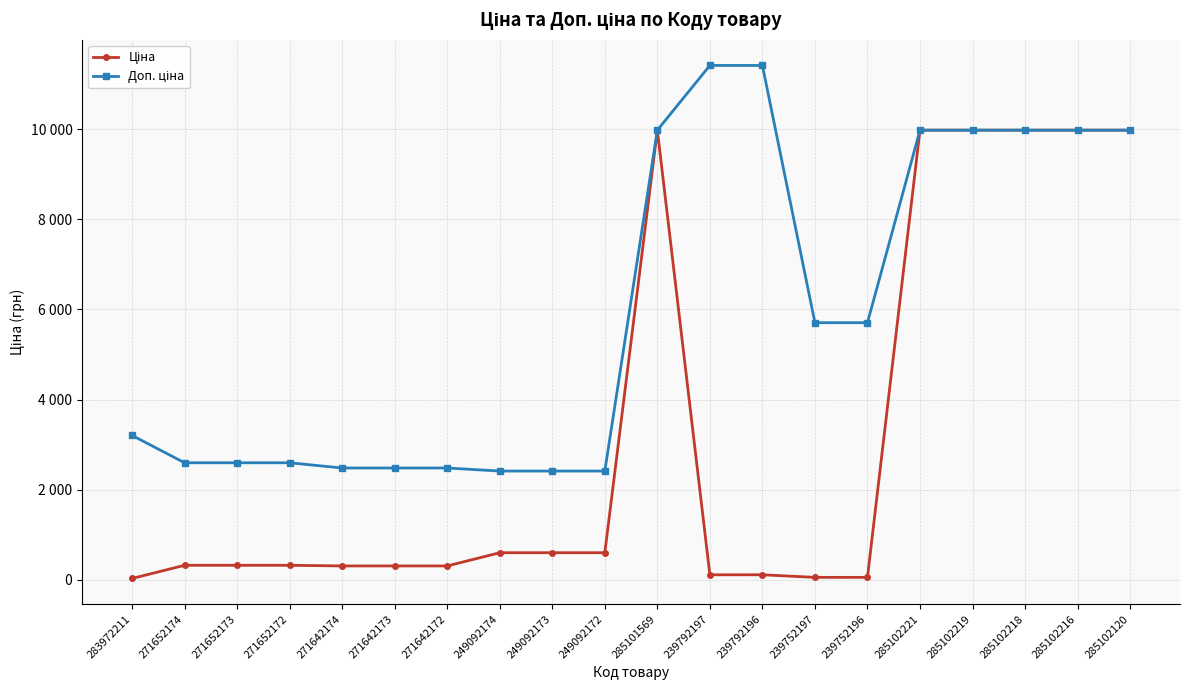

Is the value of Доп. ціна at 239752197 greater than the value of Ціна at 239752197?

Yes